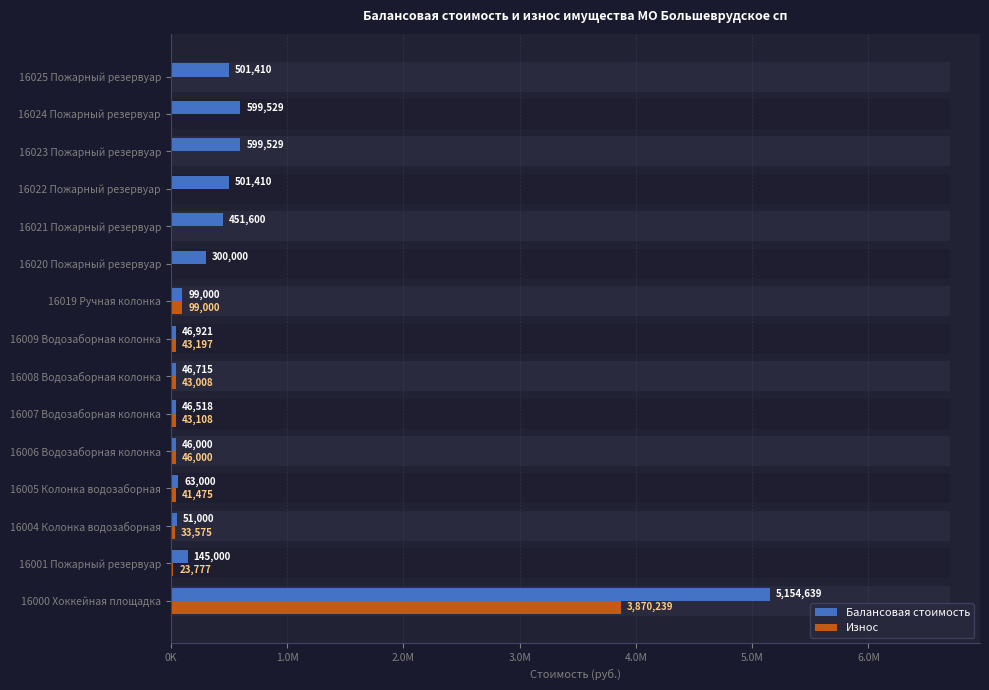

What is the value of the Износ bar at the 3rd from the left?

33575.0